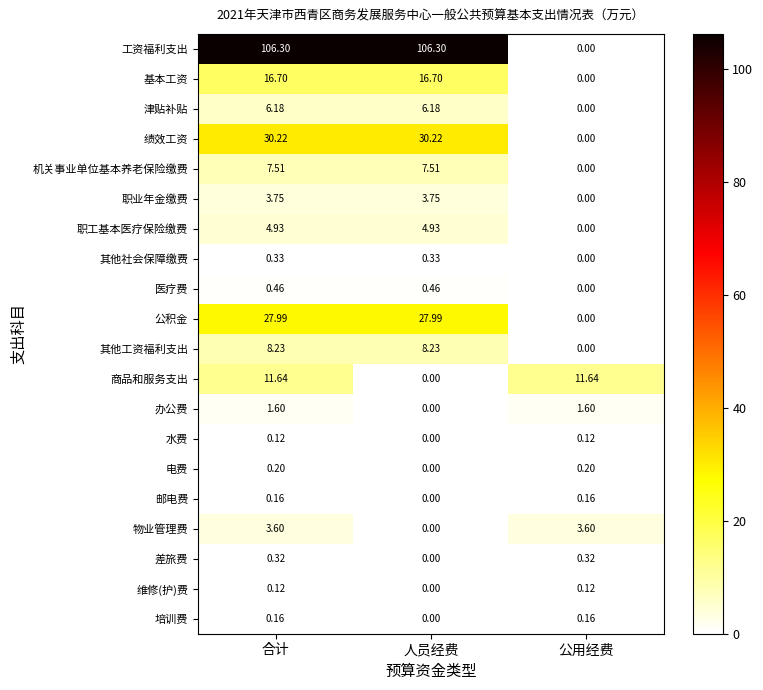

What is the difference between the highest and lowest values at 人员经费?

106.3